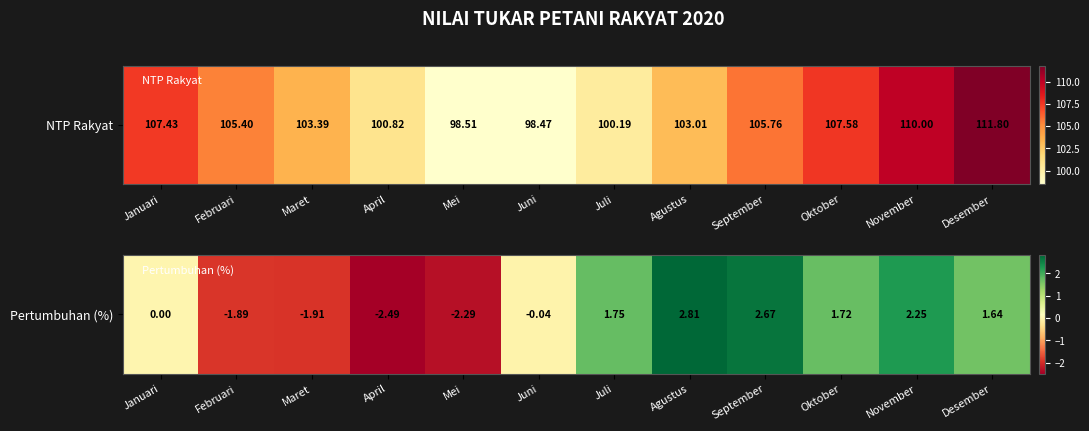

Where is the data nearest to the value 0?

Januari